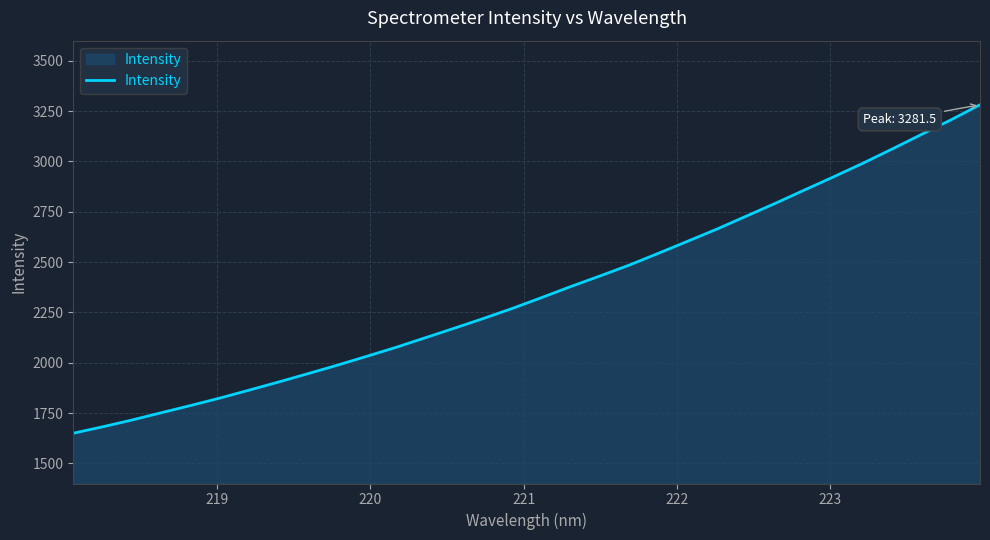

What is the sum of all values?

75405.9